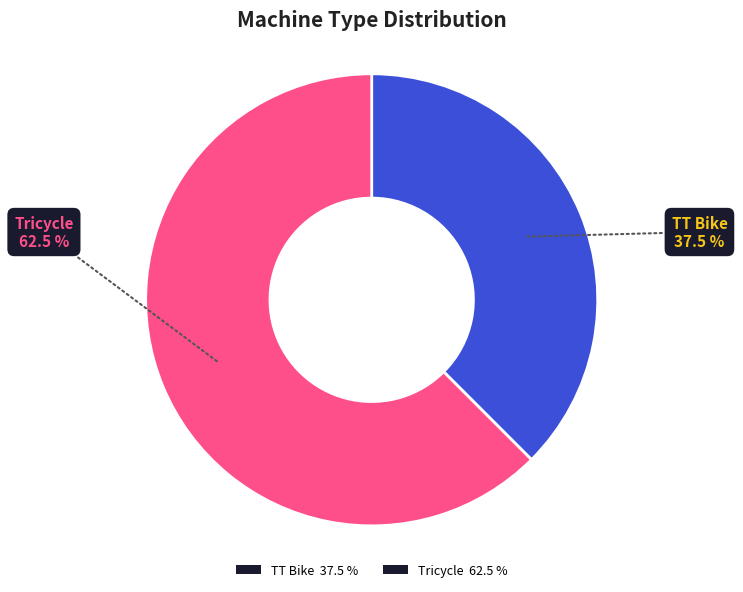

What is the smallest slice in the pie chart?

TT Bike